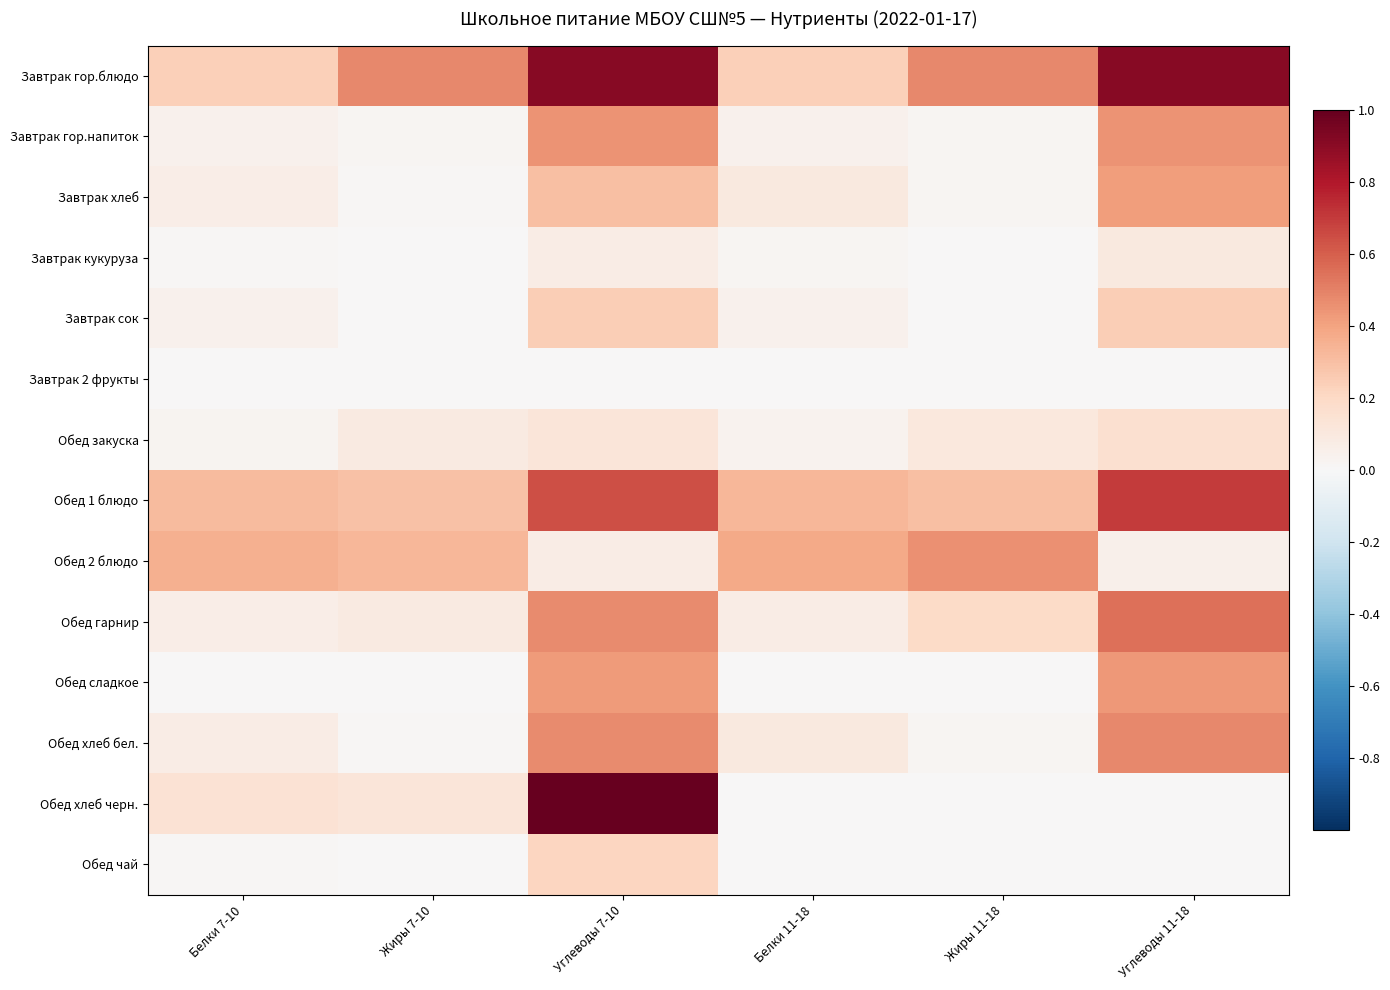

Reading left to right, what are all the values shown in this chart?

Завтрак гор.блюдо: Белки 7-10=0.2	Жиры 7-10=0.5	Углеводы 7-10=0.9	Белки 11-18=0.2	Жиры 11-18=0.5	Углеводы 11-18=0.9
Завтрак гор.напиток: Белки 7-10=0.0	Жиры 7-10=0.0	Углеводы 7-10=0.4	Белки 11-18=0.0	Жиры 11-18=0.0	Углеводы 11-18=0.4
Завтрак хлеб: Белки 7-10=0.1	Жиры 7-10=0.0	Углеводы 7-10=0.3	Белки 11-18=0.1	Жиры 11-18=0.0	Углеводы 11-18=0.4
Завтрак кукуруза: Белки 7-10=0.0	Жиры 7-10=0.0	Углеводы 7-10=0.1	Белки 11-18=0.0	Жиры 11-18=0.0	Углеводы 11-18=0.1
Завтрак сок: Белки 7-10=0.0	Жиры 7-10=0.0	Углеводы 7-10=0.2	Белки 11-18=0.0	Жиры 11-18=0.0	Углеводы 11-18=0.2
Завтрак 2 фрукты: Белки 7-10=0.0	Жиры 7-10=0.0	Углеводы 7-10=0.0	Белки 11-18=0.0	Жиры 11-18=0.0	Углеводы 11-18=0.0
Обед закуска: Белки 7-10=0.0	Жиры 7-10=0.1	Углеводы 7-10=0.1	Белки 11-18=0.0	Жиры 11-18=0.1	Углеводы 11-18=0.2
Обед 1 блюдо: Белки 7-10=0.3	Жиры 7-10=0.3	Углеводы 7-10=0.6	Белки 11-18=0.3	Жиры 11-18=0.3	Углеводы 11-18=0.7
Обед 2 блюдо: Белки 7-10=0.4	Жиры 7-10=0.3	Углеводы 7-10=0.1	Белки 11-18=0.4	Жиры 11-18=0.5	Углеводы 11-18=0.1
Обед гарнир: Белки 7-10=0.1	Жиры 7-10=0.1	Углеводы 7-10=0.5	Белки 11-18=0.1	Жиры 11-18=0.2	Углеводы 11-18=0.6
Обед сладкое: Белки 7-10=0.0	Жиры 7-10=0.0	Углеводы 7-10=0.4	Белки 11-18=0.0	Жиры 11-18=0.0	Углеводы 11-18=0.4
Обед хлеб бел.: Белки 7-10=0.1	Жиры 7-10=0.0	Углеводы 7-10=0.5	Белки 11-18=0.1	Жиры 11-18=0.0	Углеводы 11-18=0.5
Обед хлеб черн.: Белки 7-10=0.1	Жиры 7-10=0.1	Углеводы 7-10=1.0	Белки 11-18=0.0	Жиры 11-18=0.0	Углеводы 11-18=0.0
Обед чай: Белки 7-10=0.0	Жиры 7-10=0.0	Углеводы 7-10=0.2	Белки 11-18=0.0	Жиры 11-18=0.0	Углеводы 11-18=0.0